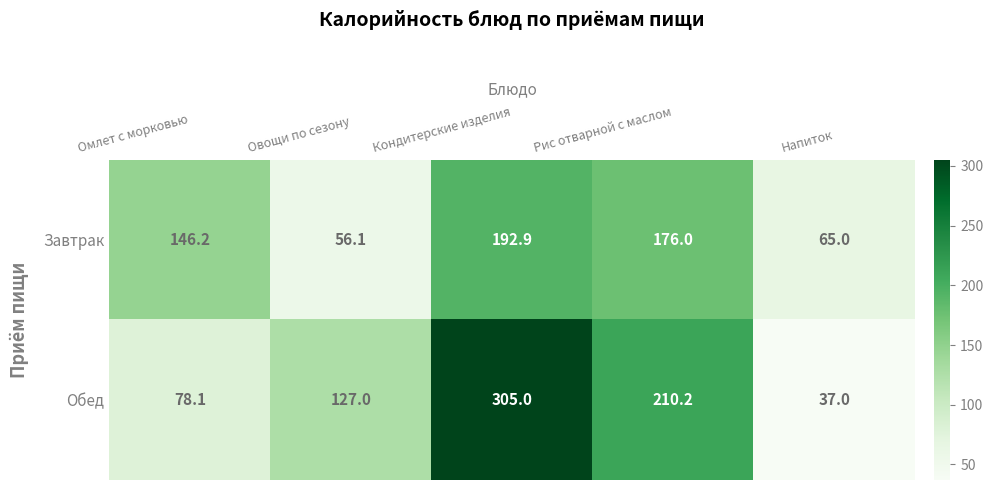

At which label is Завтрак closest to 124?

Омлет с морковью